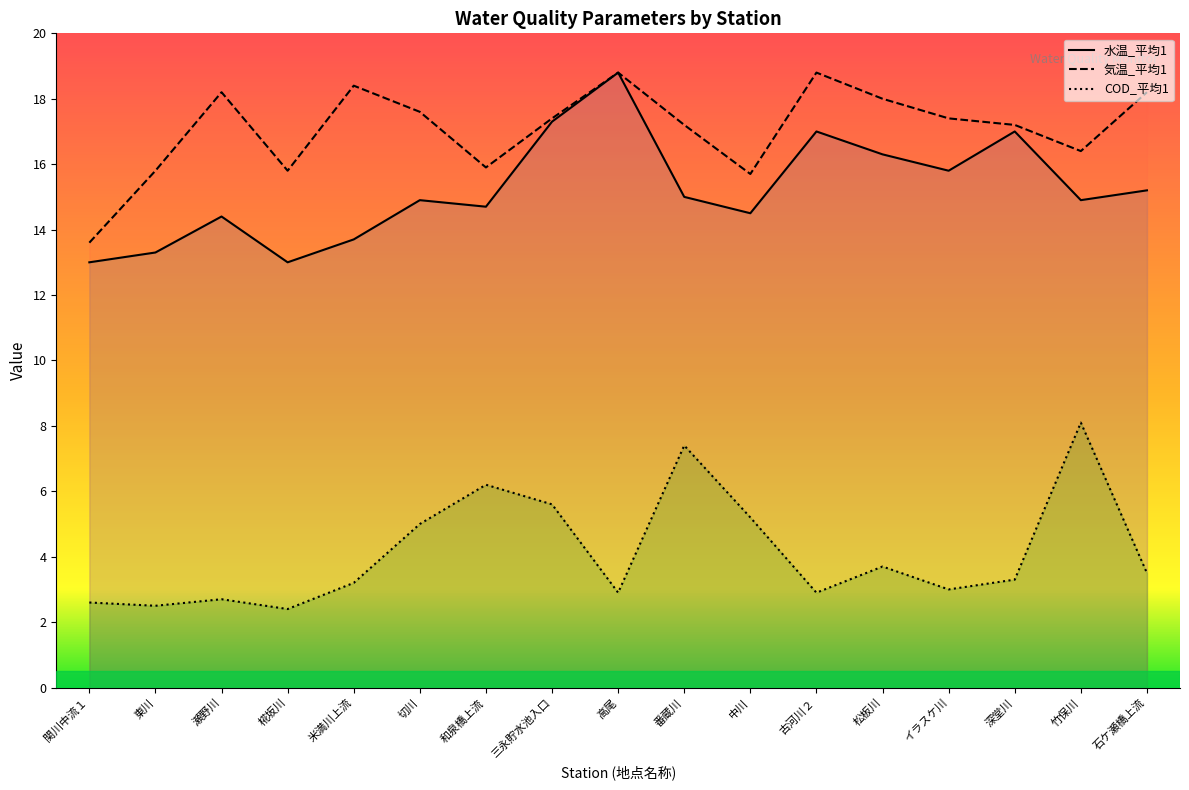

What are all the series names shown in the legend?

水温_平均1, 気温_平均1, COD_平均1